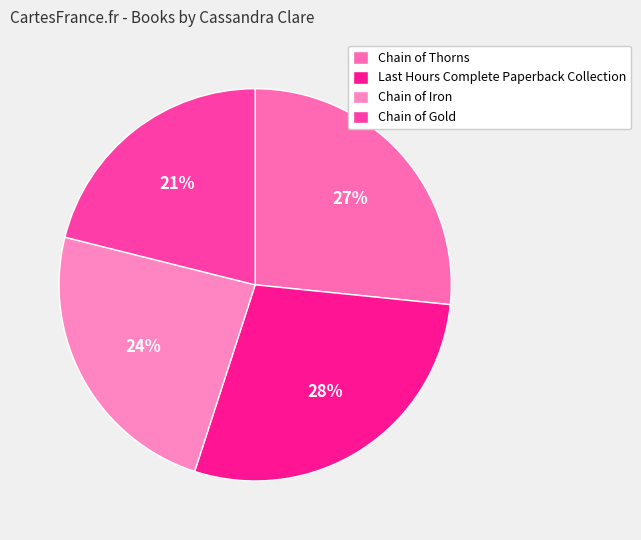

Does Chain of Iron account for over 50% of the chart?

No